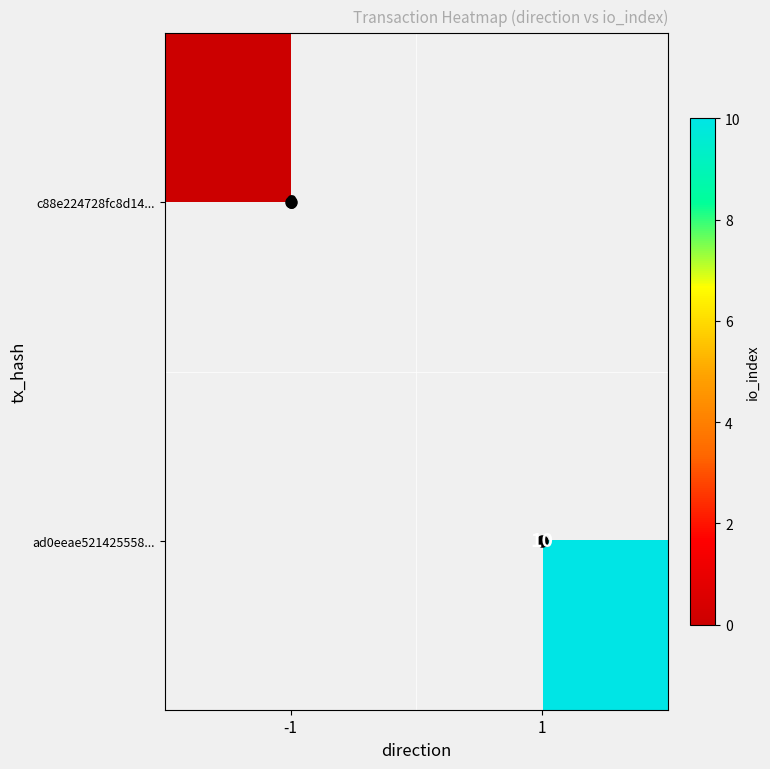

The value of ad0eeae521425558... at 1 is 15.0. True or false?

False